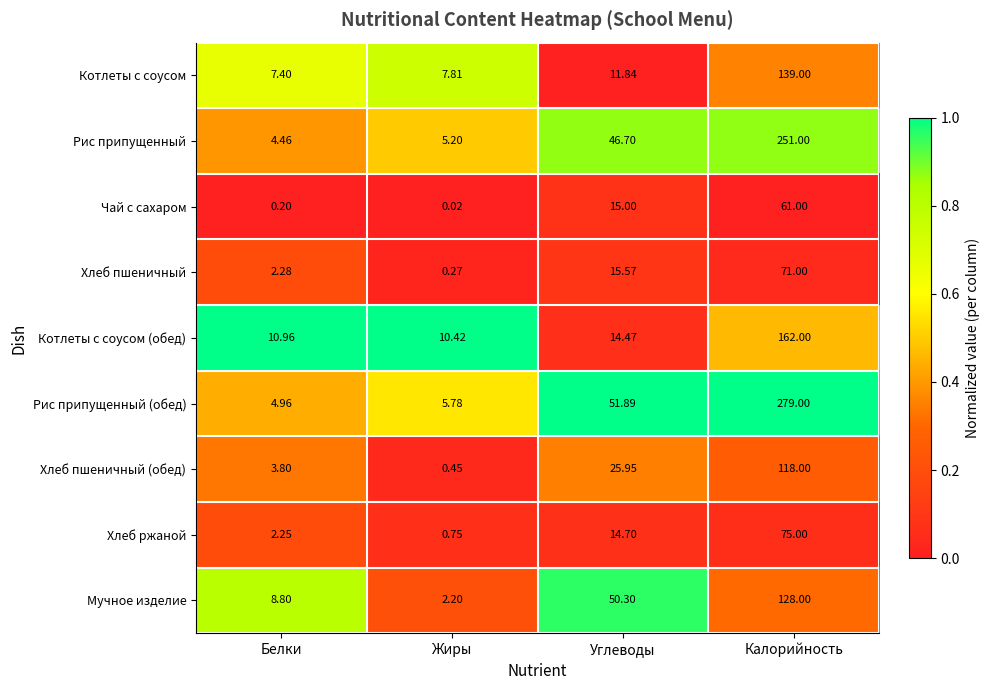

At which label does Мучное изделие reach its minimum?

Жиры